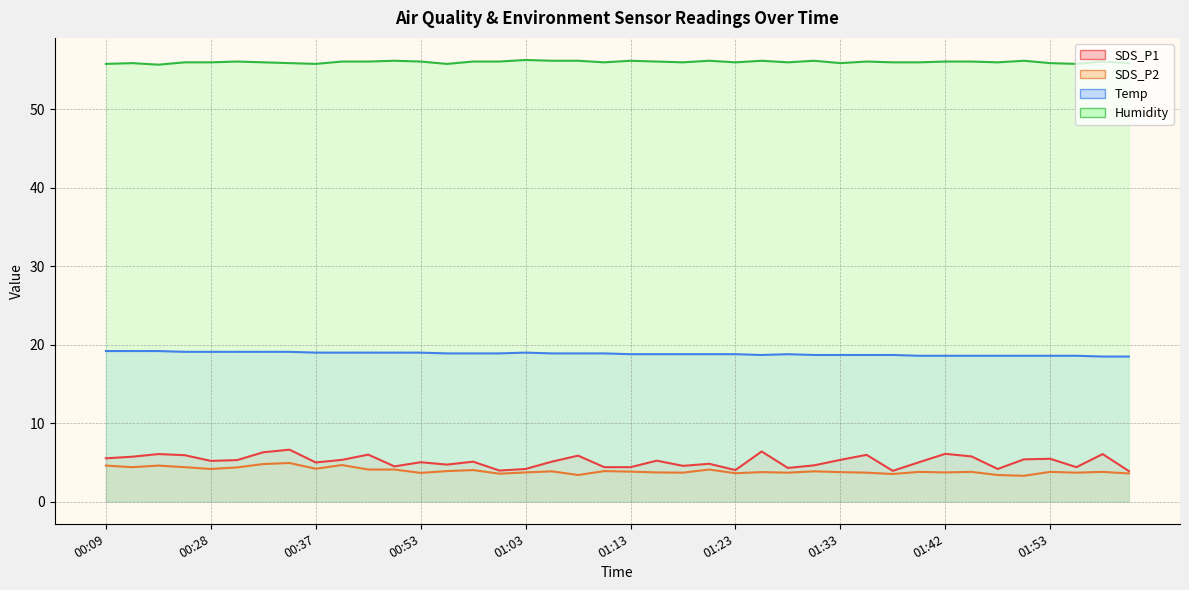

The Humidity series shows 19.2 at 01:18. True or false?

False